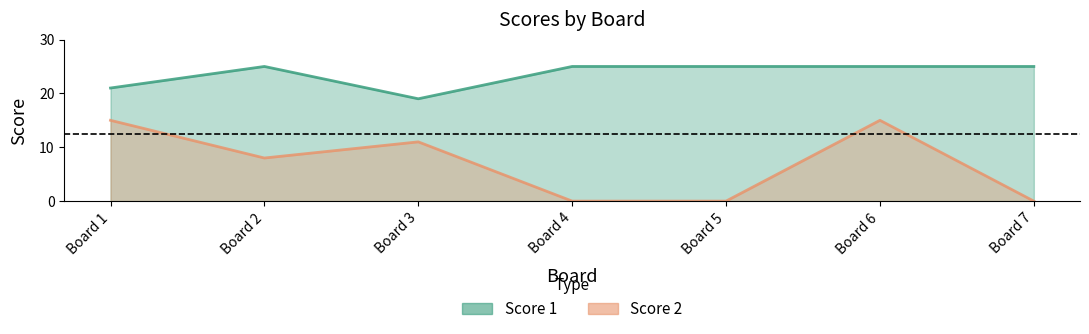

The value of Score 2 at Board 2 is 3. True or false?

False